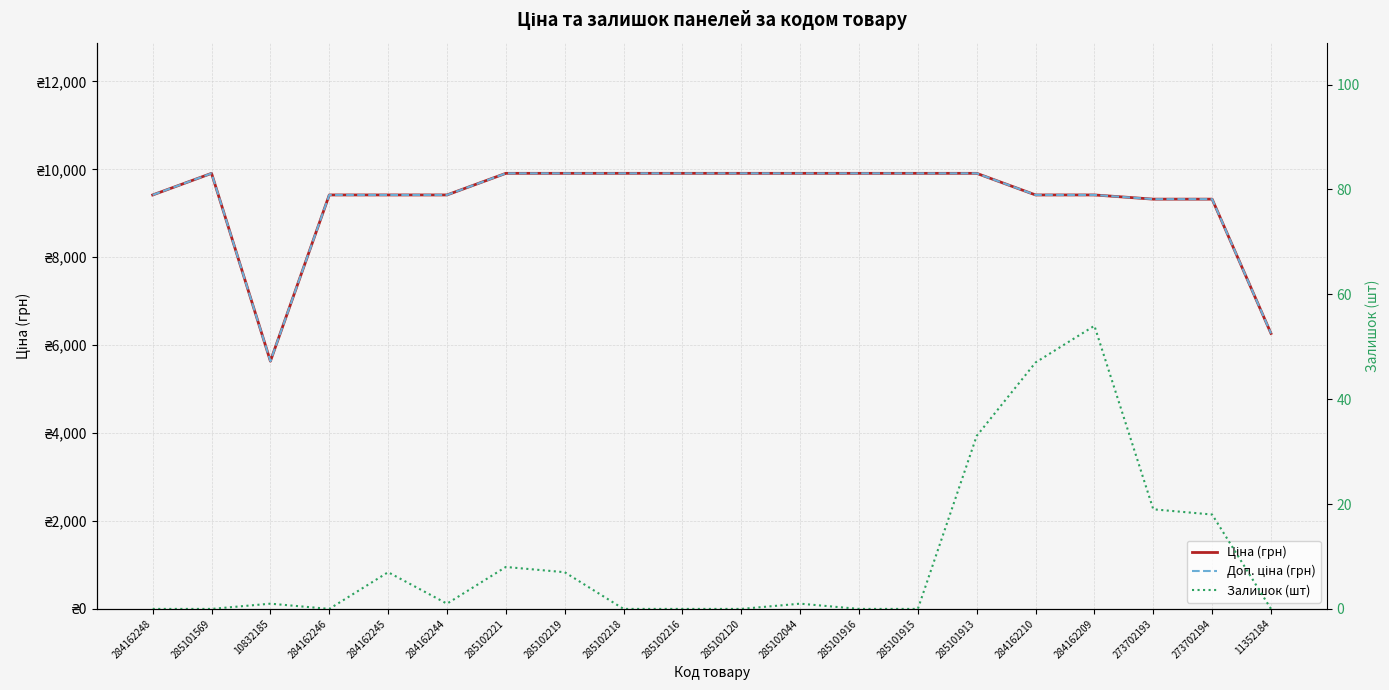

What is the sum of the Доп. ціна (грн) values at 285101916 and 284162210?

19325.4